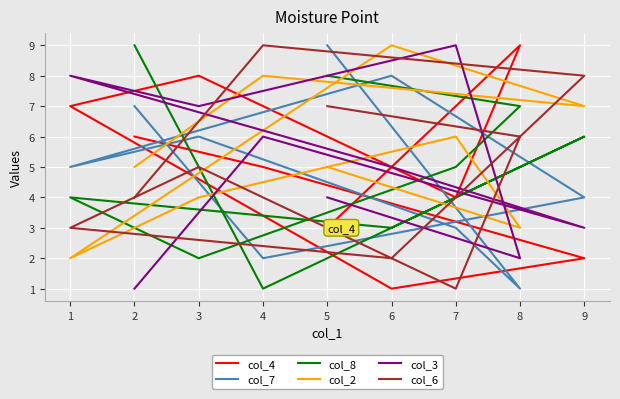

In col_7, how many points are higher than both neighbors (excluding endpoints)?

2